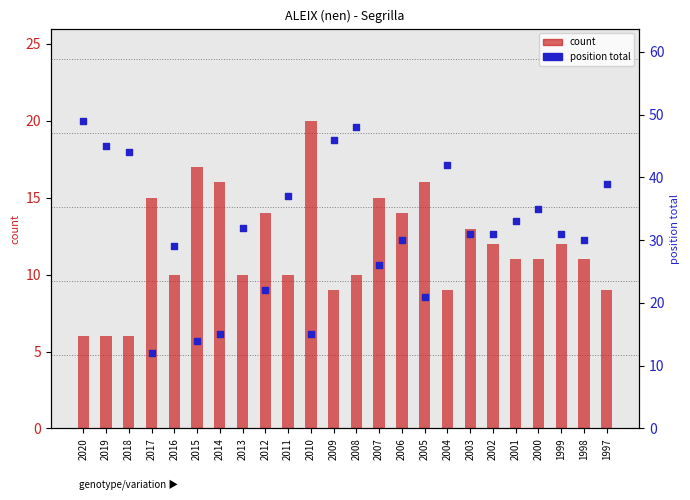

At how many categories does at least one series exceed 42?

5